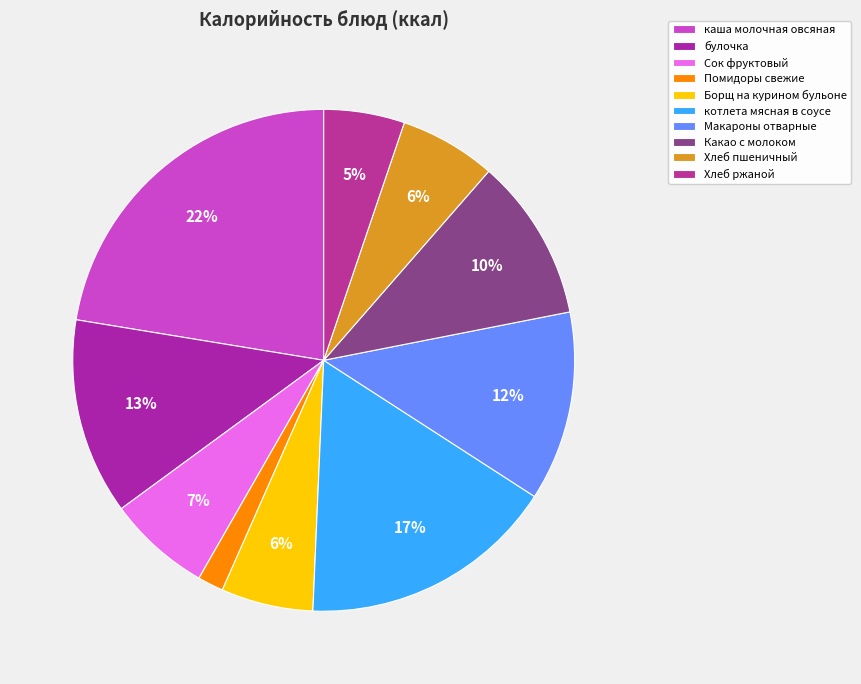

Approximately how many times larger is the value at Хлеб пшеничный compared to Борщ на курином бульоне?

1.0